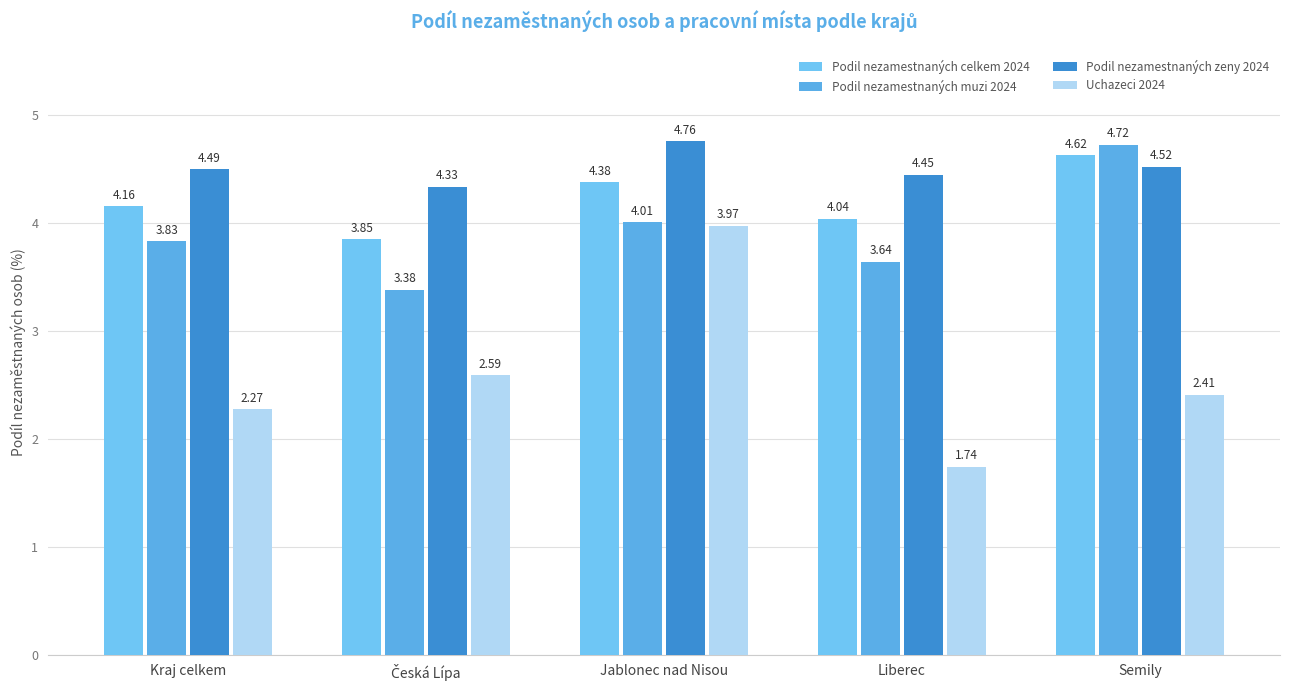

Which series changed the most between Kraj celkem and Jablonec nad Nisou?

Uchazeci 2024